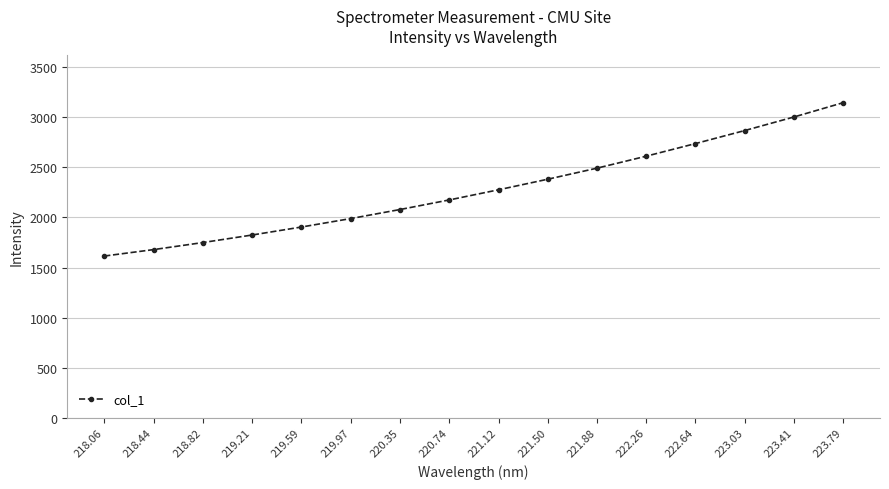

What is the change in value from 218.82 to 219.21?

+75.4